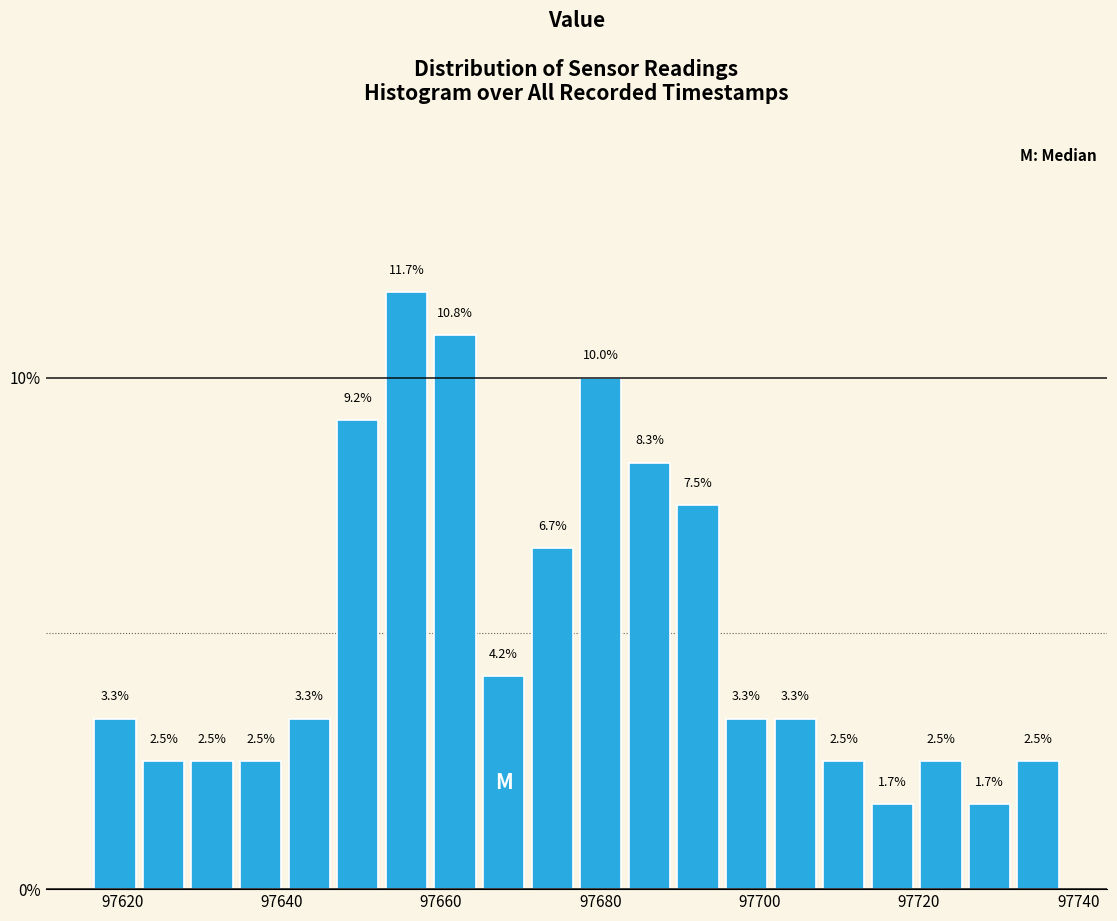

Around what value on the x-axis is the tallest bar? Give the approximate position of its centre, as read against the axis.

97656